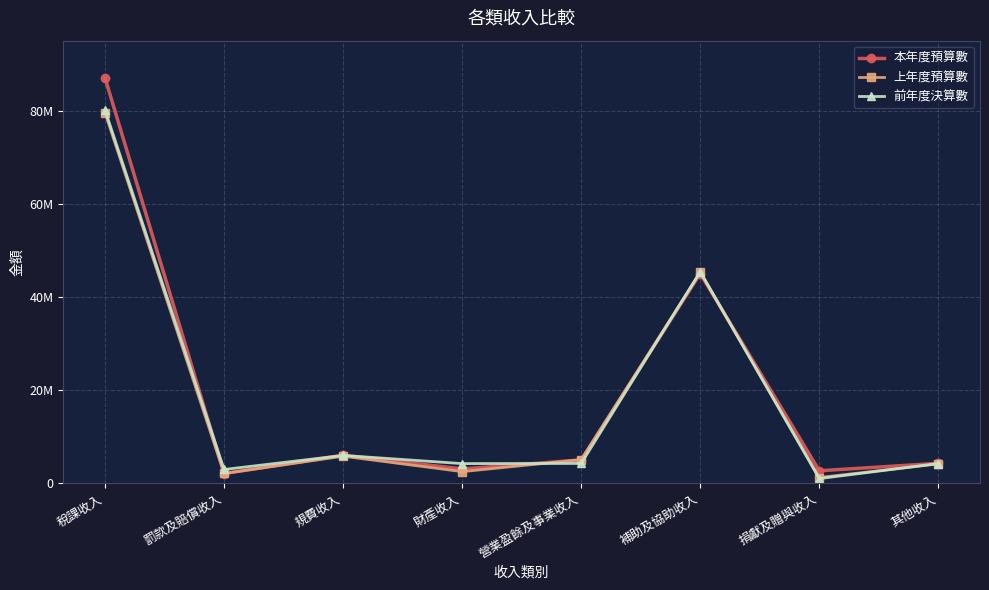

Which label corresponds to the smallest value in the chart?

捐獻及贈與收入